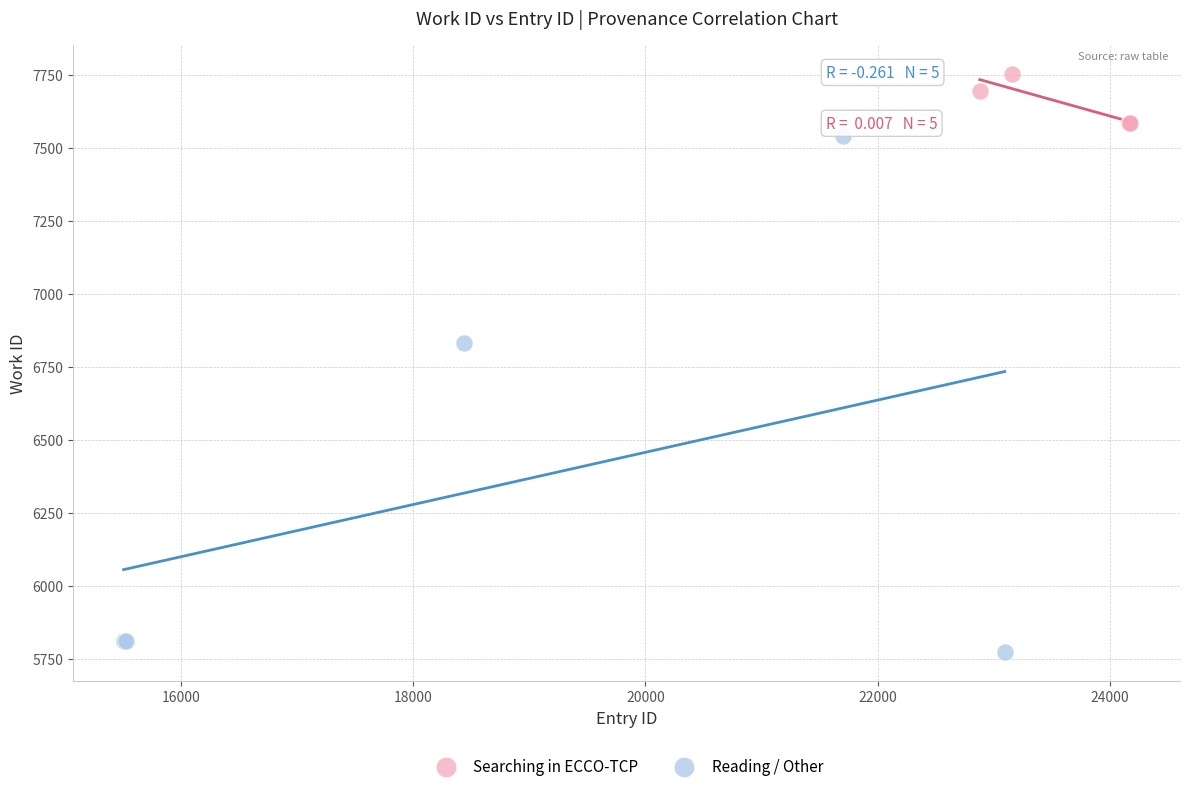

Which series has the largest Y range (max minus min)?

Reading / Other